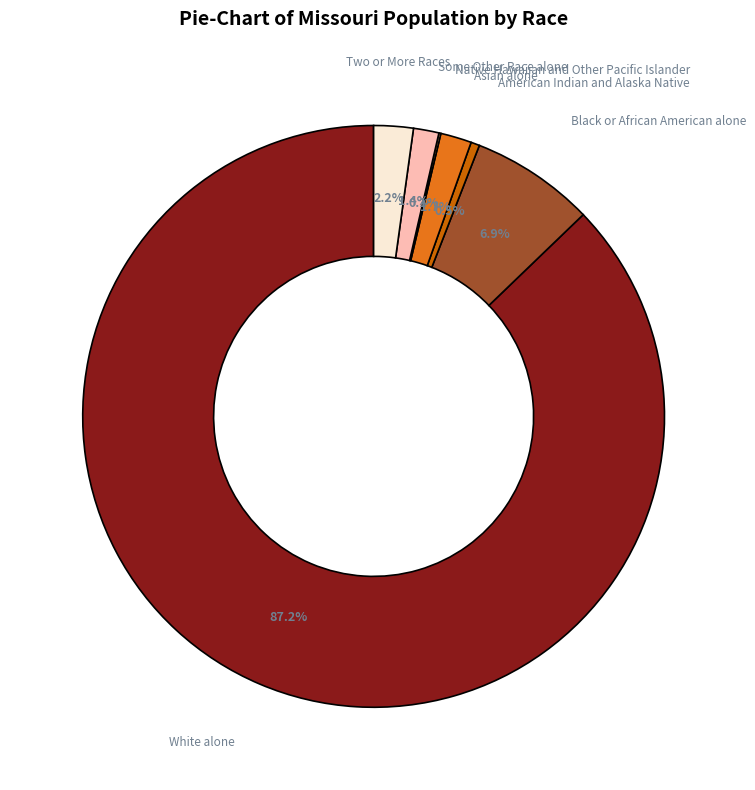

Which slice is the largest?

White alone